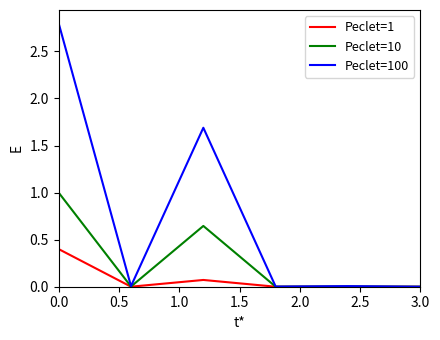

What is the maximum value for Peclet=100?

2.8